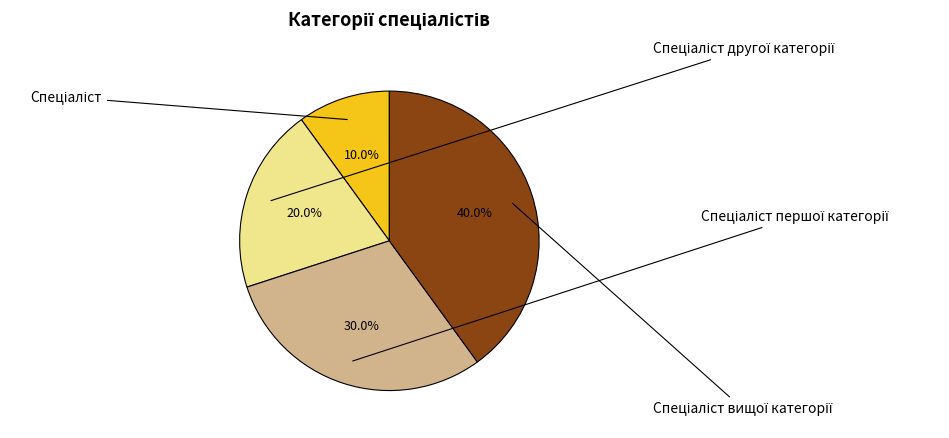

To the nearest percent, what is the average slice percentage?

25%